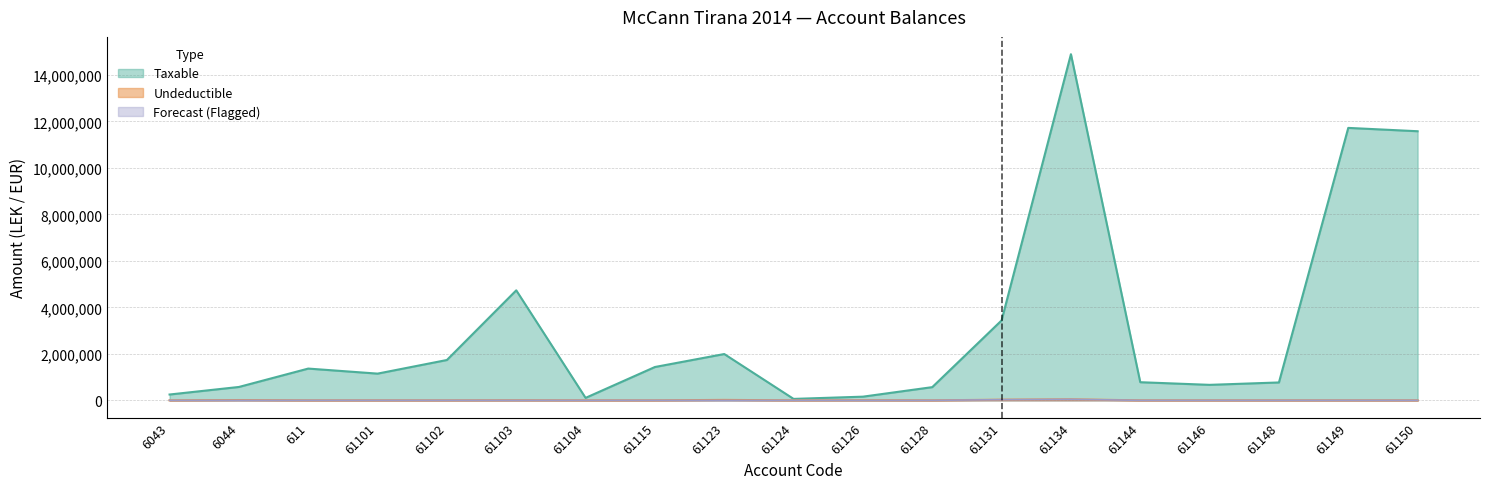

Is the value of Undeductible at 61126 greater than the value of Forecast at 61124?

Yes